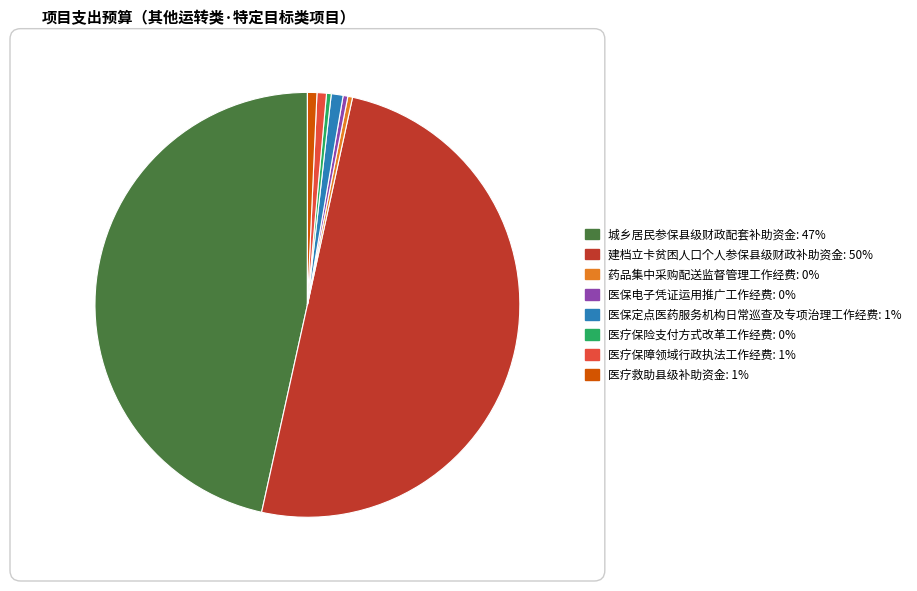

Which category has the biggest portion of the pie?

建档立卡贫困人口个人参保县级财政补助资金